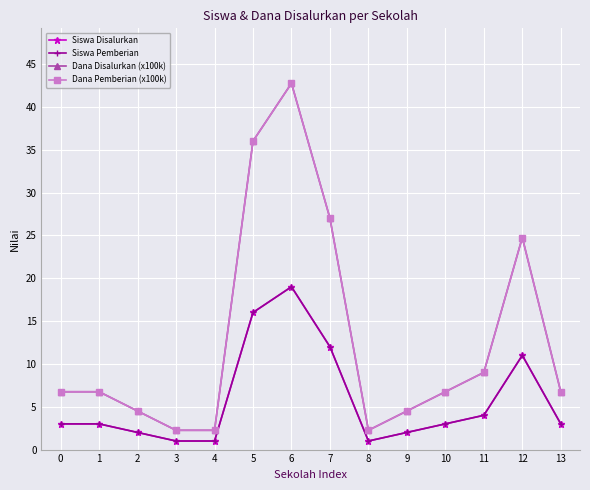

True or false: Dana Pemberian (x100k) and Dana Disalurkan (x100k) intersect in this chart.

False